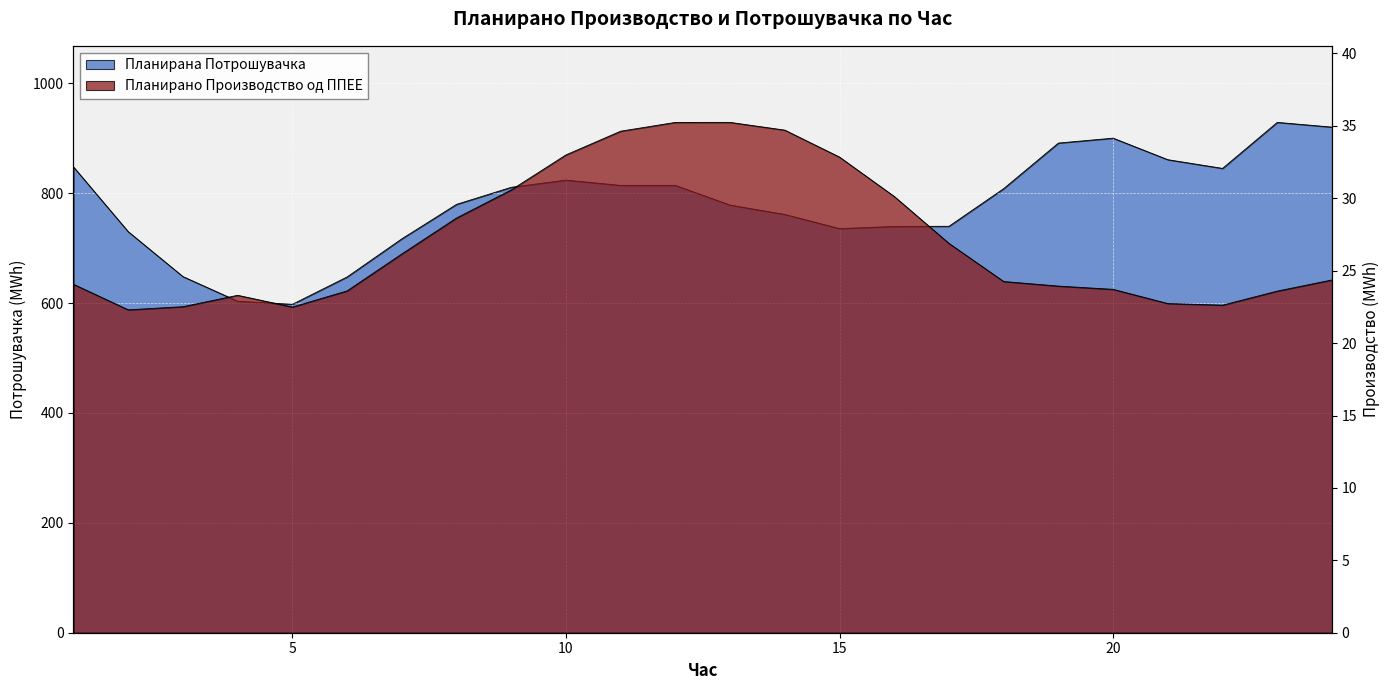

At which category does Планирано Производство од ППЕЕ reach its first local peak?

4